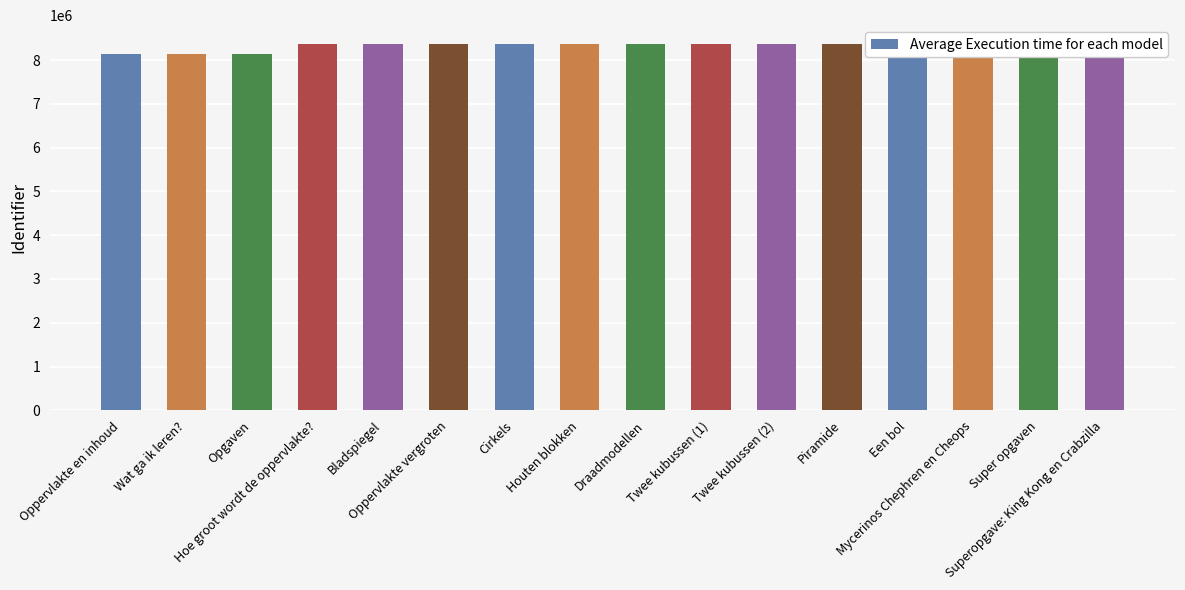

The chart shows a value of 3458442 at Houten blokken. True or false?

False